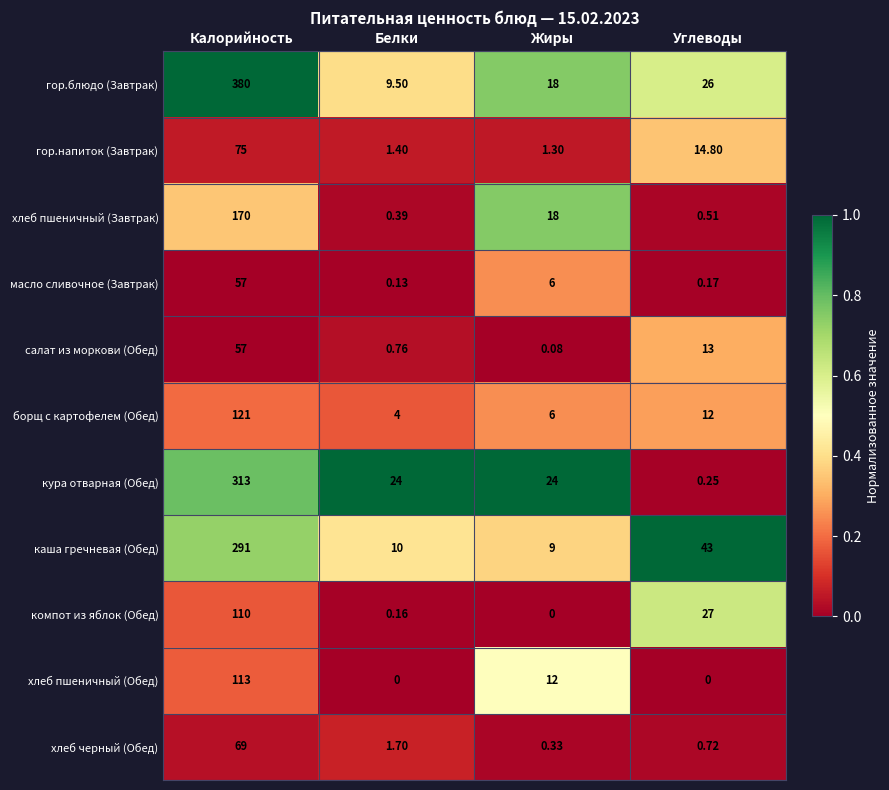

Which series has the widest spread of values?

гор.блюдо (Завтрак)